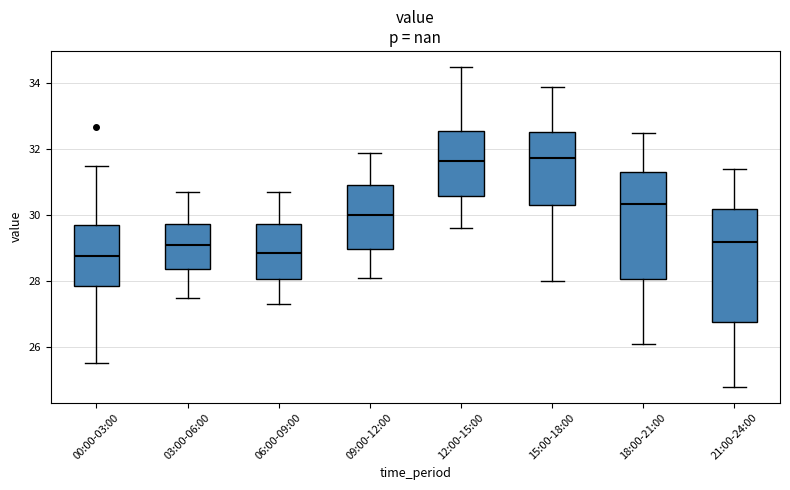

Reading left to right, read every box against the y-axis: the position of its median line, the range the box covers, and the ends of its whiskers. The values are not printed on the chart, so give them approximately, as read against the axis.

00:00-03:00: median 28.8, box 27.8 to 29.8, whiskers 25.6 to 31.6
03:00-06:00: median 29.2, box 28.4 to 29.8, whiskers 27.6 to 30.8
06:00-09:00: median 28.8, box 28.0 to 29.8, whiskers 27.4 to 30.8
09:00-12:00: median 30.0, box 29.0 to 31.0, whiskers 28.2 to 32.0
12:00-15:00: median 31.6, box 30.6 to 32.6, whiskers 29.6 to 34.6
15:00-18:00: median 31.8, box 30.4 to 32.6, whiskers 28.0 to 34.0
18:00-21:00: median 30.4, box 28.0 to 31.4, whiskers 26.2 to 32.6
21:00-24:00: median 29.2, box 26.8 to 30.2, whiskers 24.8 to 31.4